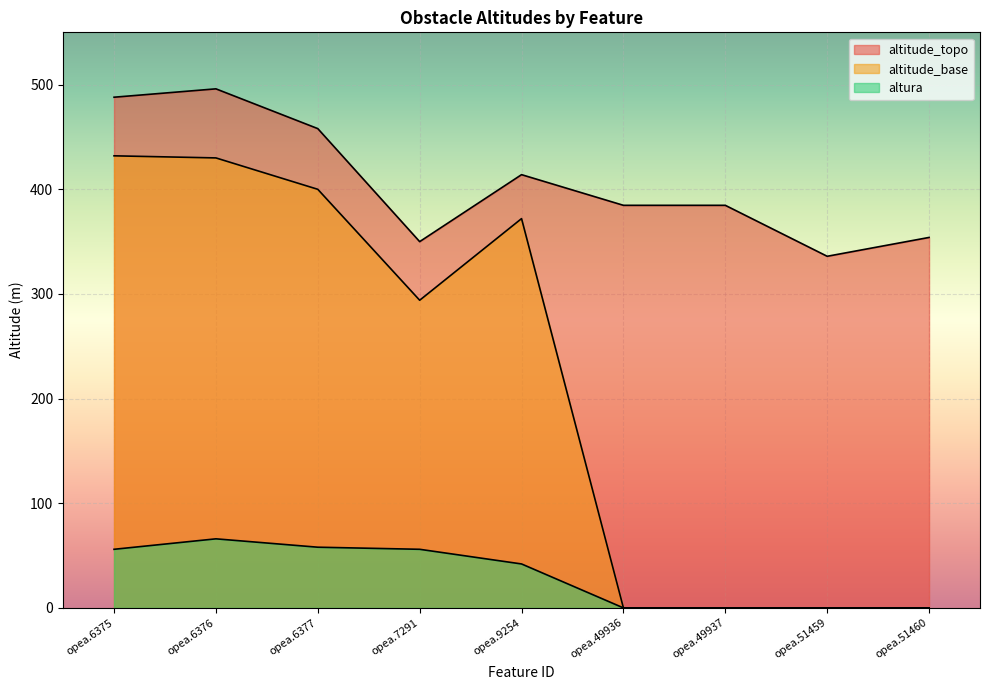

Reading left to right, extract all data points from this chart.

altitude_topo: 488.0	496.0	458.0	350.0	414.0	384.7	384.7	336.0	354.0
altitude_base: 432.0	430.0	400.0	294.0	372.0	0.0	0.0	0.0	0.0
altura: 56.0	66.0	58.0	56.0	42.0	0.0	0.0	0.0	0.0